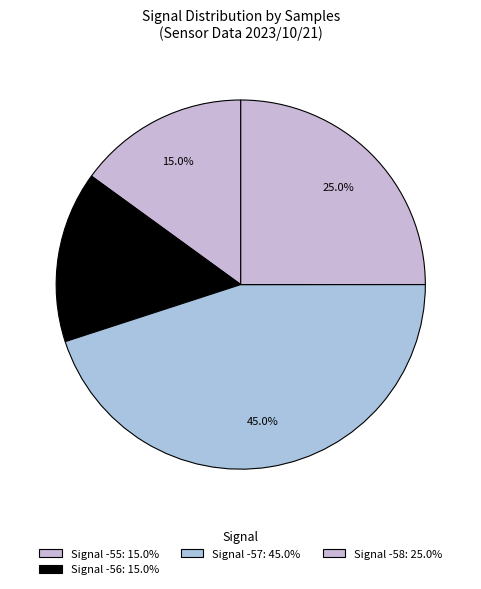

How many segments does this pie chart have?

4